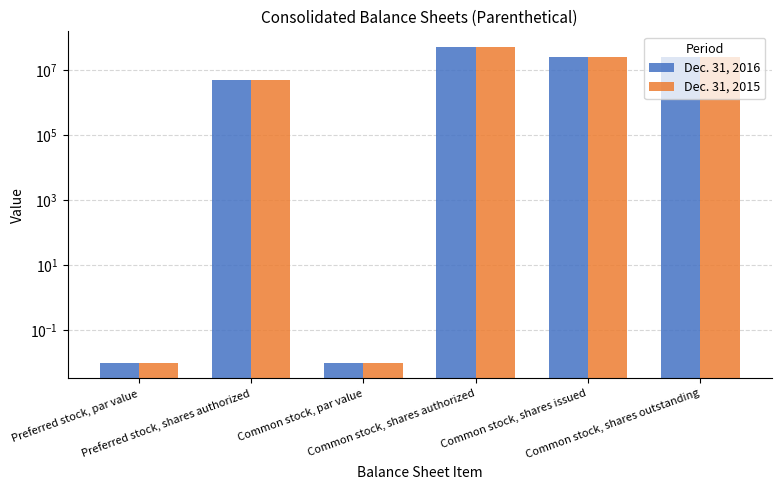

Reading left to right, extract all data points from this chart.

Dec. 31, 2016: Preferred stock, par value=0.0	Preferred stock, shares authorized=5000000.0	Common stock, par value=0.0	Common stock, shares authorized=50000000.0	Common stock, shares issued=25638862.0	Common stock, shares outstanding=25638862.0
Dec. 31, 2015: Preferred stock, par value=0.0	Preferred stock, shares authorized=5000000.0	Common stock, par value=0.0	Common stock, shares authorized=50000000.0	Common stock, shares issued=24977208.0	Common stock, shares outstanding=24977208.0